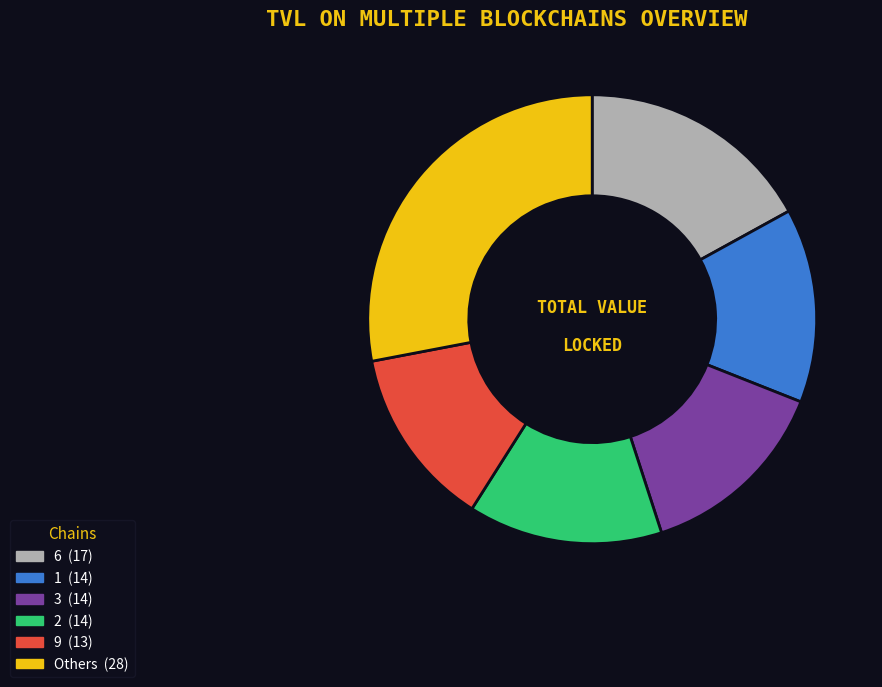

Does any single category account for the majority?

No